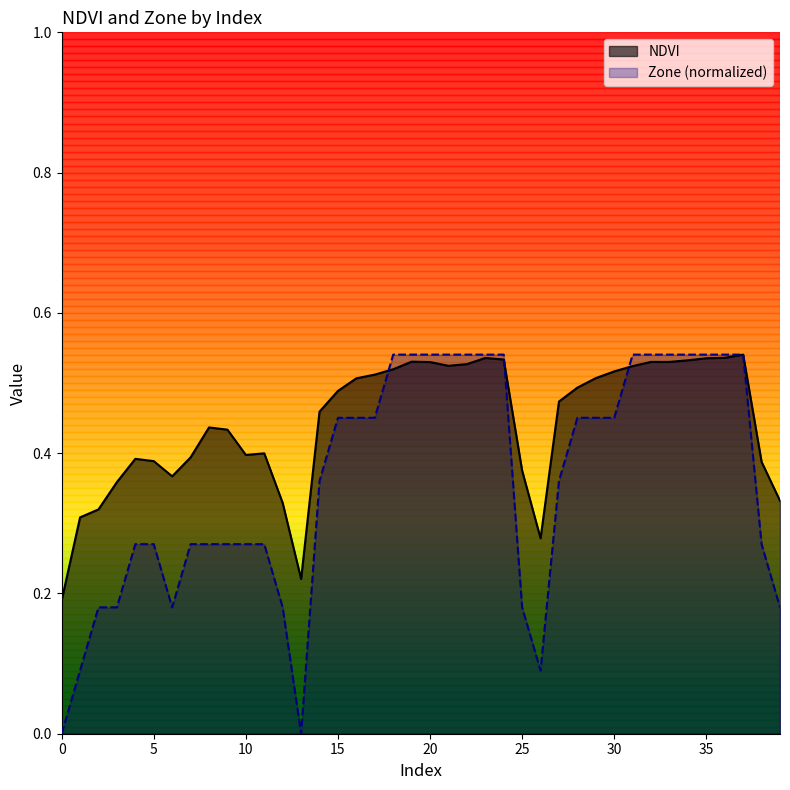

Count the number of data series in this chart.

2